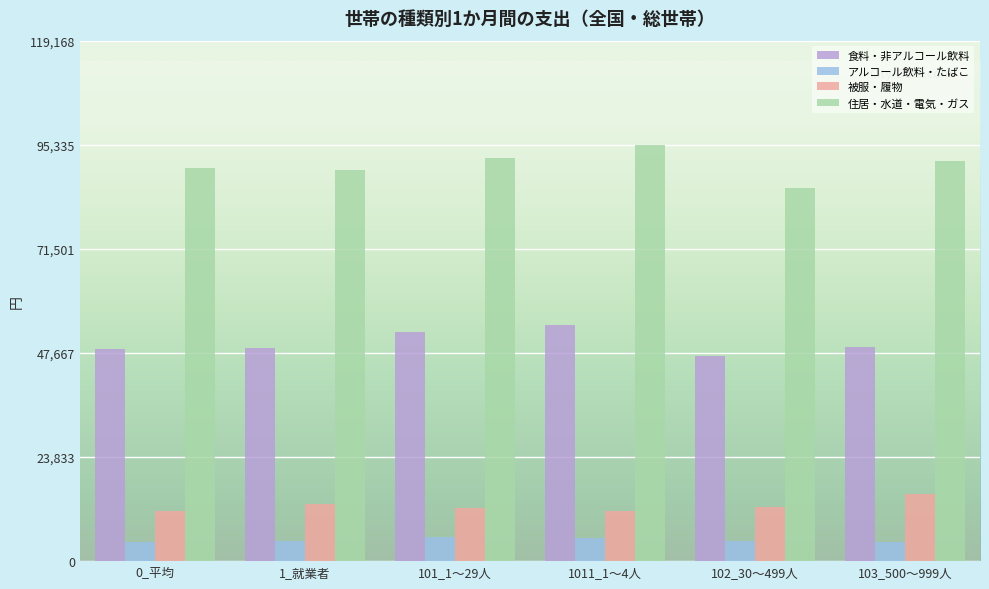

How many values in the アルコール飲料・たばこ series are below 4706?

3